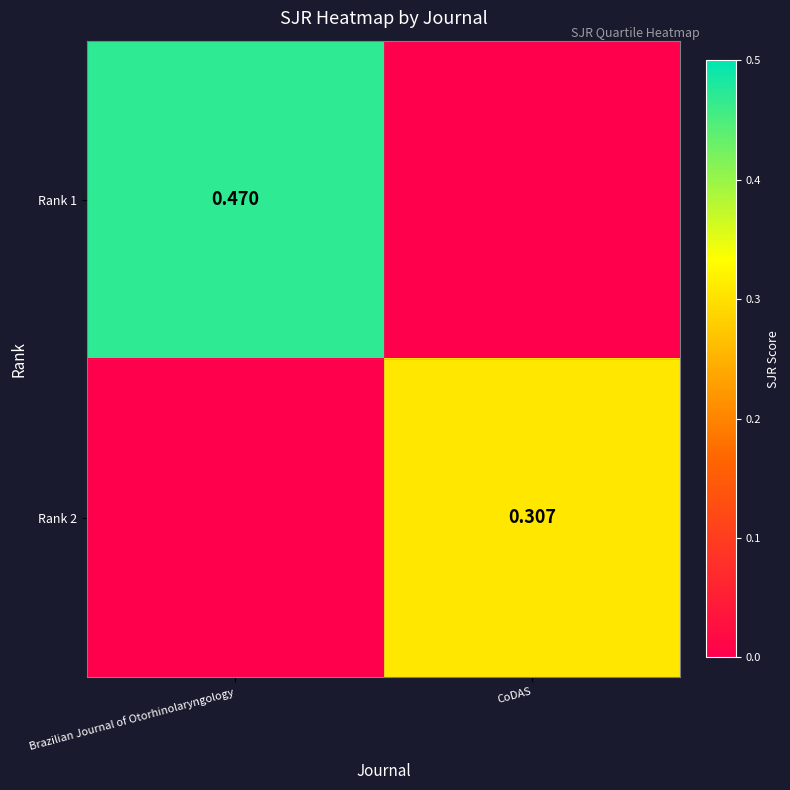

What is the sum of the Rank 1 values at CoDAS and Brazilian Journal of Otorhinolaryngology?

0.5